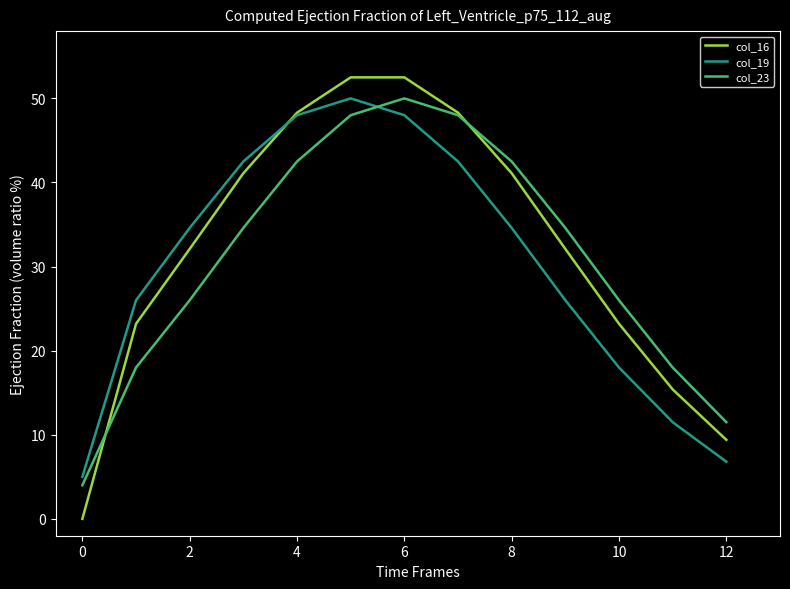

Which series ends up on top after the final intersection of col_23 and col_19?

col_23